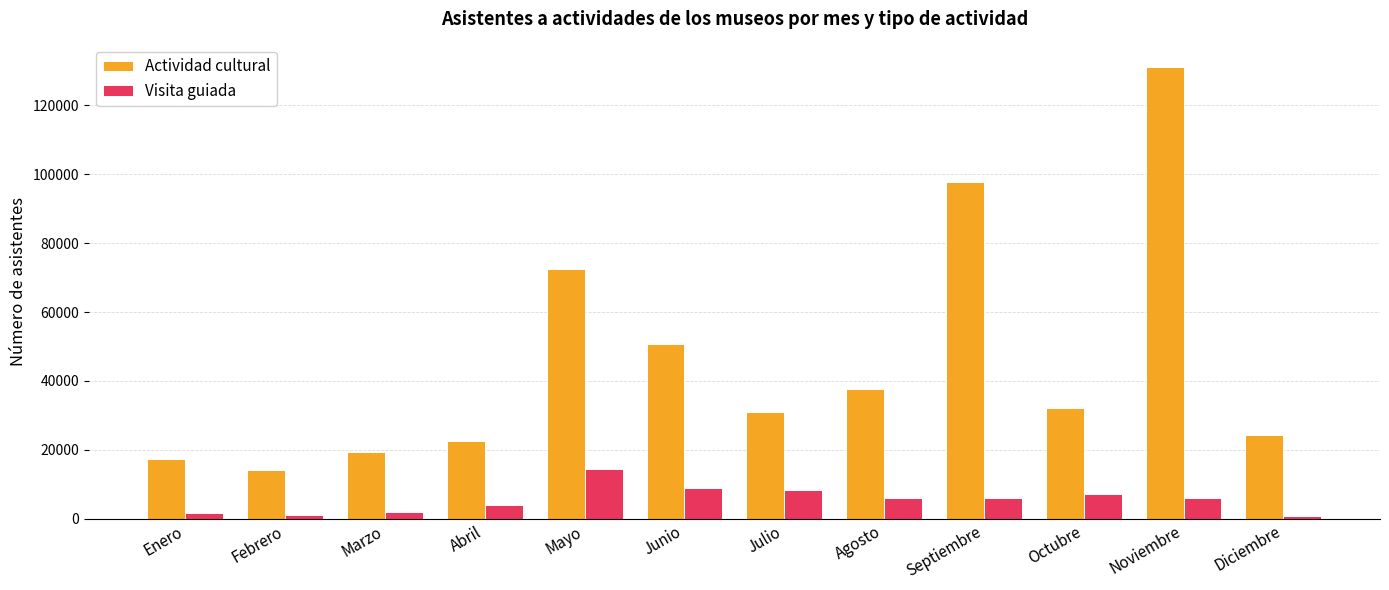

How many data points in Actividad cultural are less than 32181?

6